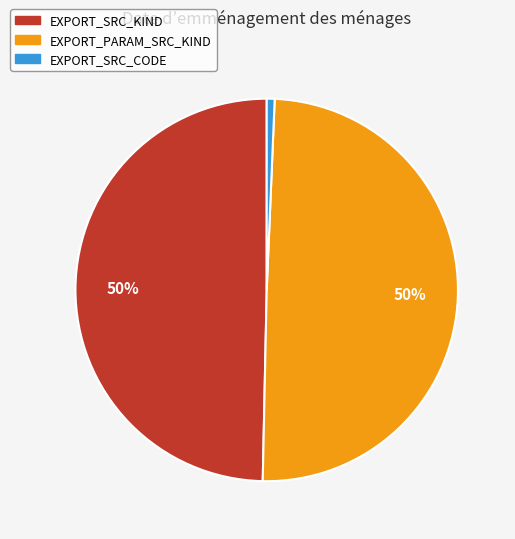

To the nearest percent, what portion does EXPORT_SRC_CODE represent?

1%